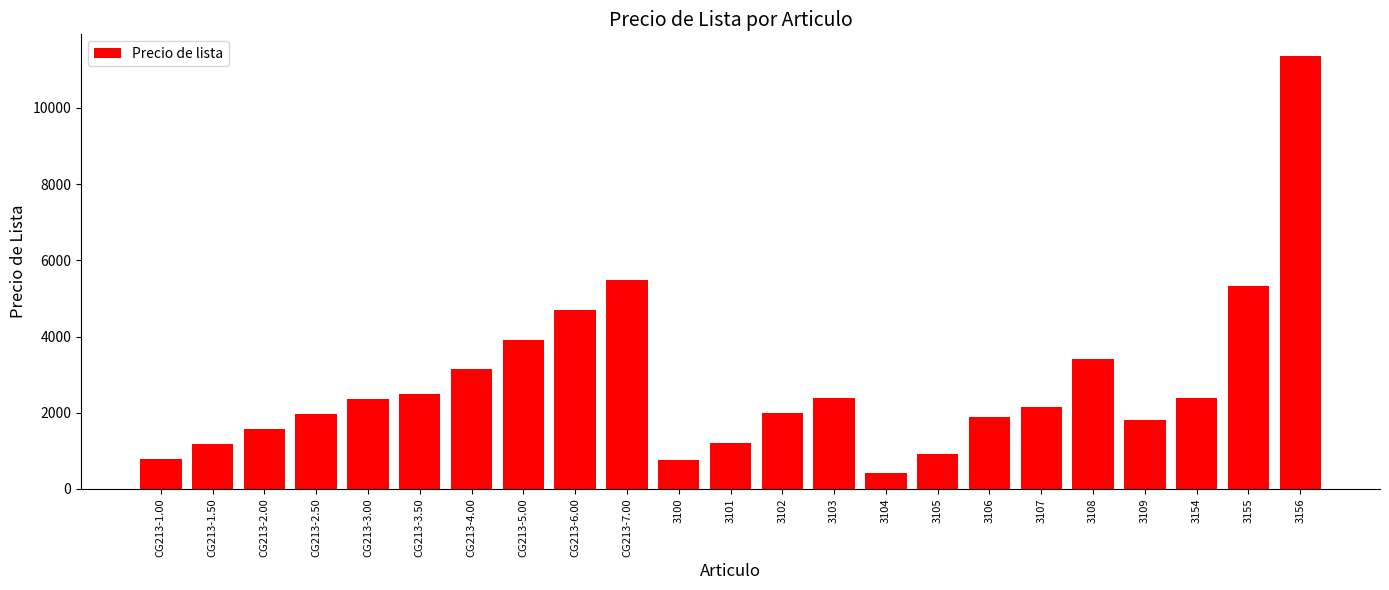

Which label corresponds to the largest value in the chart?

3156